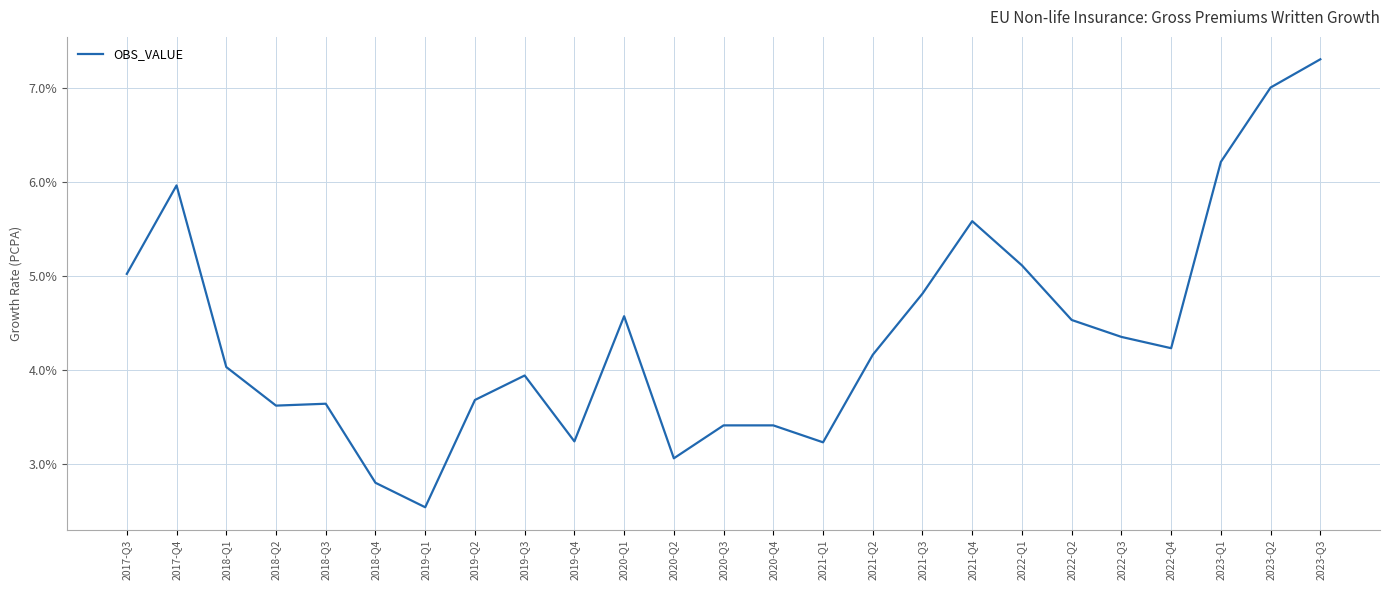

Where is the first local maximum?

2017-Q4